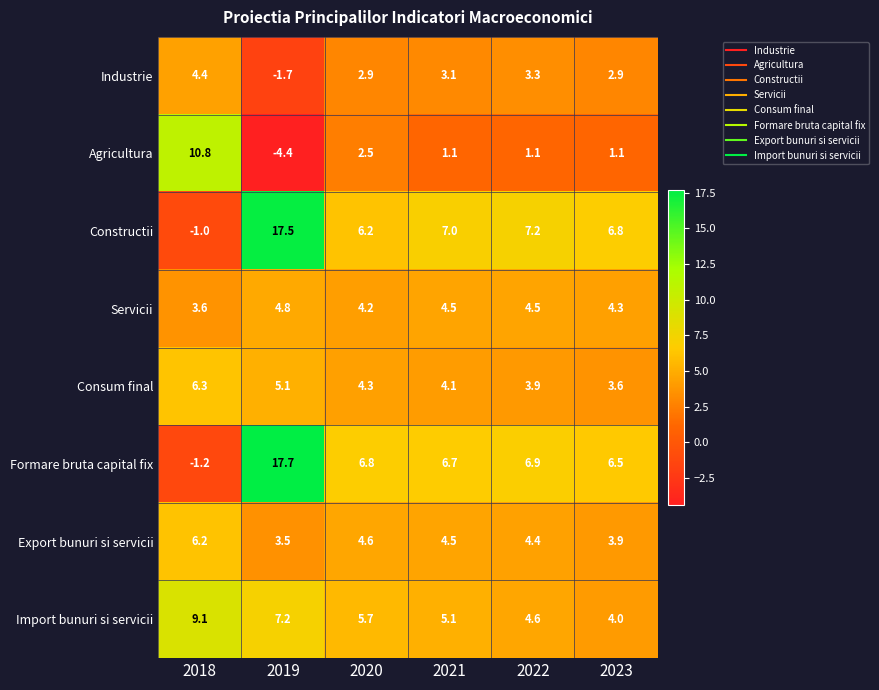

Which series has the largest range (max minus min)?

Formare bruta capital fix